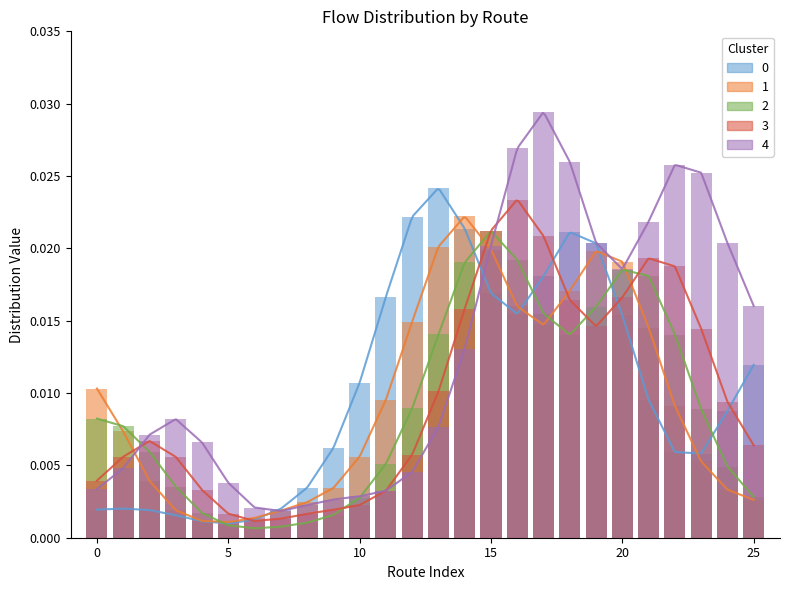

Reading right to left, list all the values displayed in this chart.

Cluster 0: 0.0	0.0	0.0	0.0	0.0	0.0	0.0	0.0	0.0	0.0	0.0	0.0	0.0	0.0	0.0	0.0	0.0	0.0	0.0	0.0	0.0	0.0	0.0	0.0	0.0	0.0
Cluster 1: 0.0	0.0	0.0	0.0	0.0	0.0	0.0	0.0	0.0	0.0	0.0	0.0	0.0	0.0	0.0	0.0	0.0	0.0	0.0	0.0	0.0	0.0	0.0	0.0	0.0	0.0
Cluster 2: 0.0	0.0	0.0	0.0	0.0	0.0	0.0	0.0	0.0	0.0	0.0	0.0	0.0	0.0	0.0	0.0	0.0	0.0	0.0	0.0	0.0	0.0	0.0	0.0	0.0	0.0
Cluster 3: 0.0	0.0	0.0	0.0	0.0	0.0	0.0	0.0	0.0	0.0	0.0	0.0	0.0	0.0	0.0	0.0	0.0	0.0	0.0	0.0	0.0	0.0	0.0	0.0	0.0	0.0
Cluster 4: 0.0	0.0	0.0	0.0	0.0	0.0	0.0	0.0	0.0	0.0	0.0	0.0	0.0	0.0	0.0	0.0	0.0	0.0	0.0	0.0	0.0	0.0	0.0	0.0	0.0	0.0